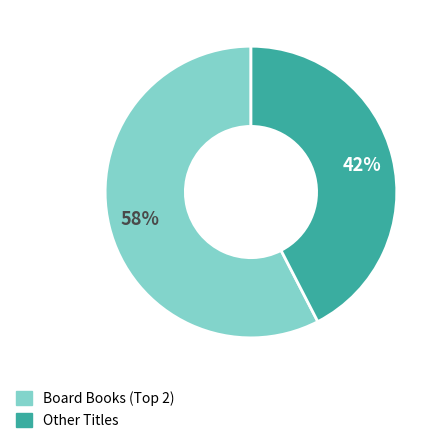

To the nearest percent, what is the average slice percentage?

50%